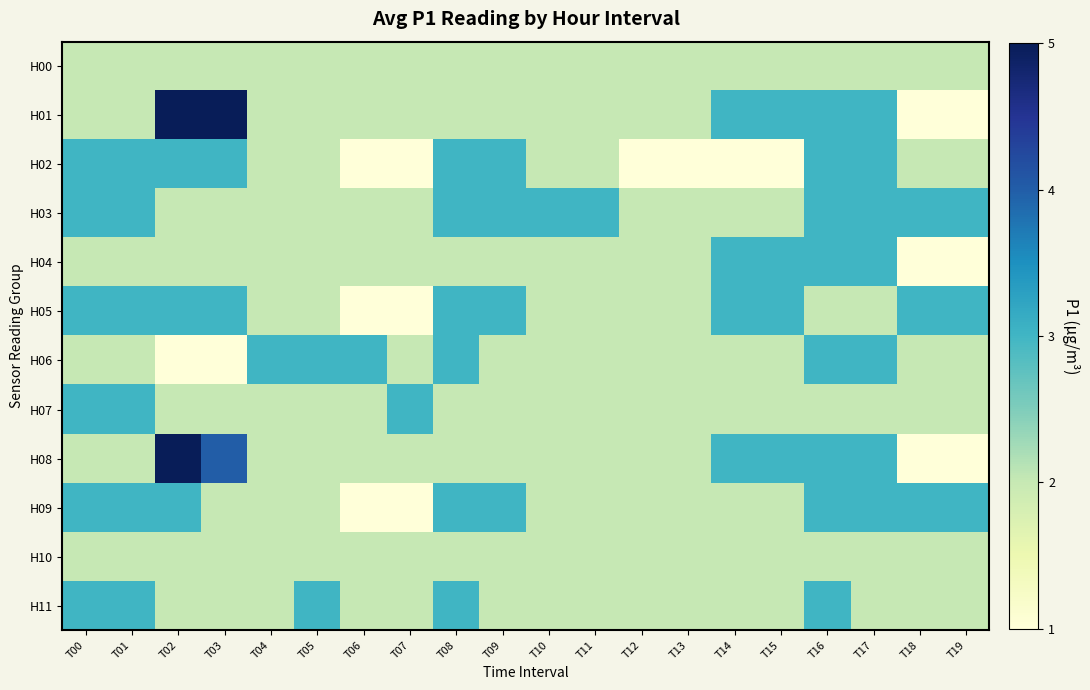

Which category has the lowest value across all series?

T18